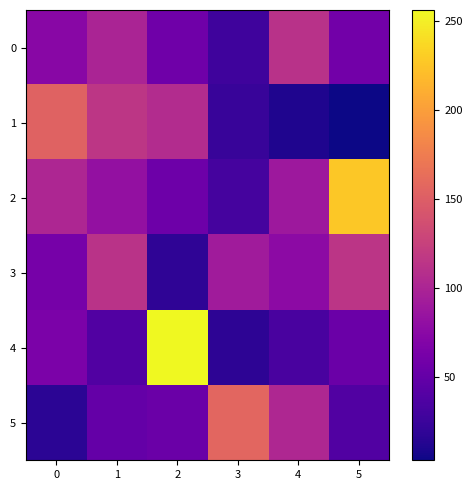

Reading left to right, list all the values displayed in this chart.

0: 0=74	1=99	2=57	3=27	4=111	5=59
1: 0=154	1=115	2=106	3=23	4=10	5=3
2: 0=101	1=82	2=56	3=31	4=88	5=227
3: 0=62	1=112	2=18	3=91	4=77	5=114
4: 0=65	1=38	2=256	3=17	4=33	5=54
5: 0=16	1=50	2=54	3=157	4=102	5=38